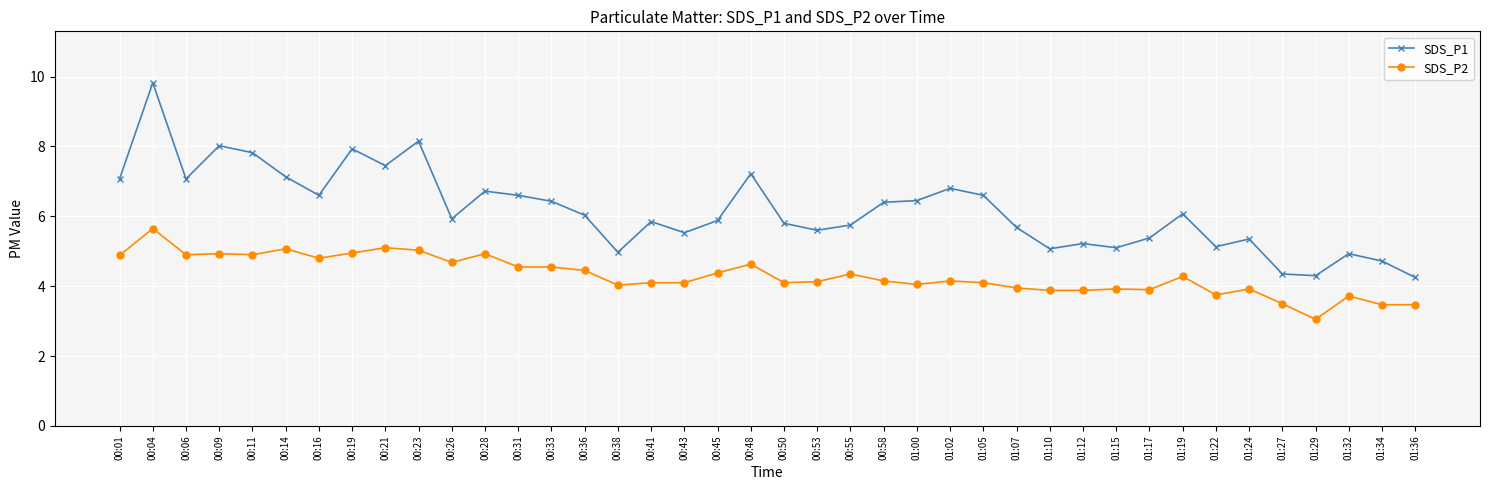

What is the sum of all SDS_P1 values?

247.2